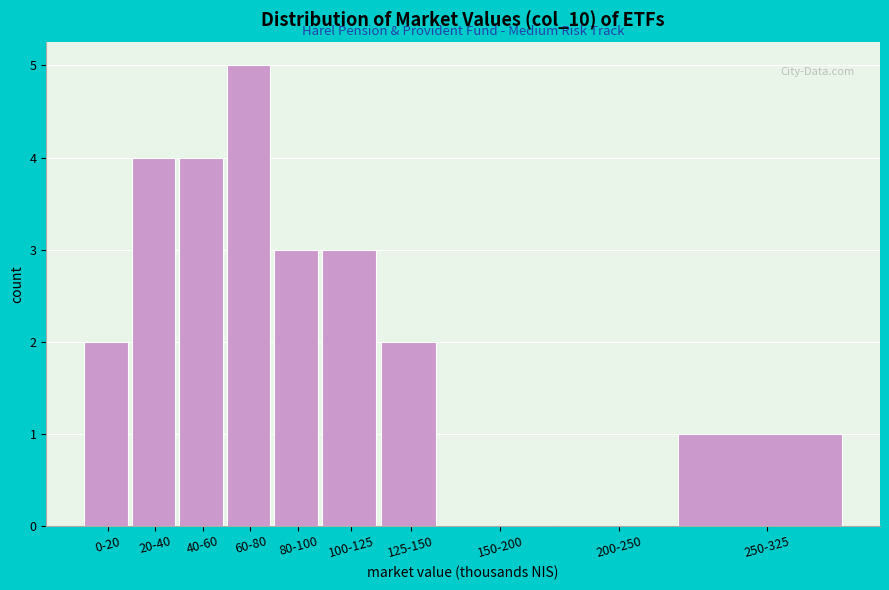

Reading right to left, what are all the values shown in this chart?

250-325=1	200-250=0	150-200=0	125-150=2	100-125=3	80-100=3	60-80=5	40-60=4	20-40=4	0-20=2